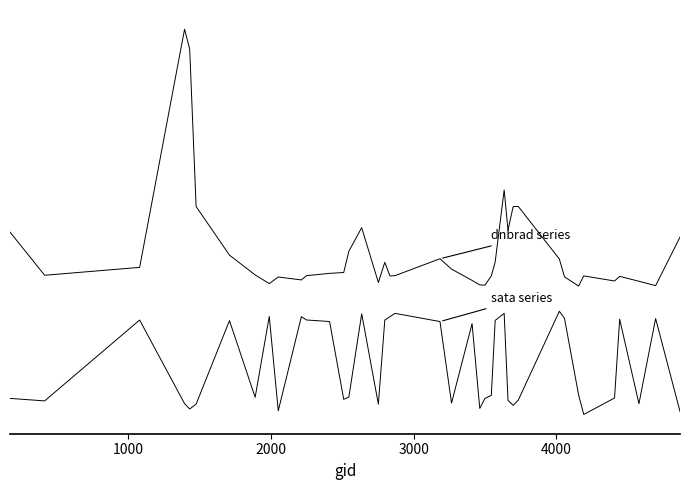

Does the chart have visible grid lines?

No